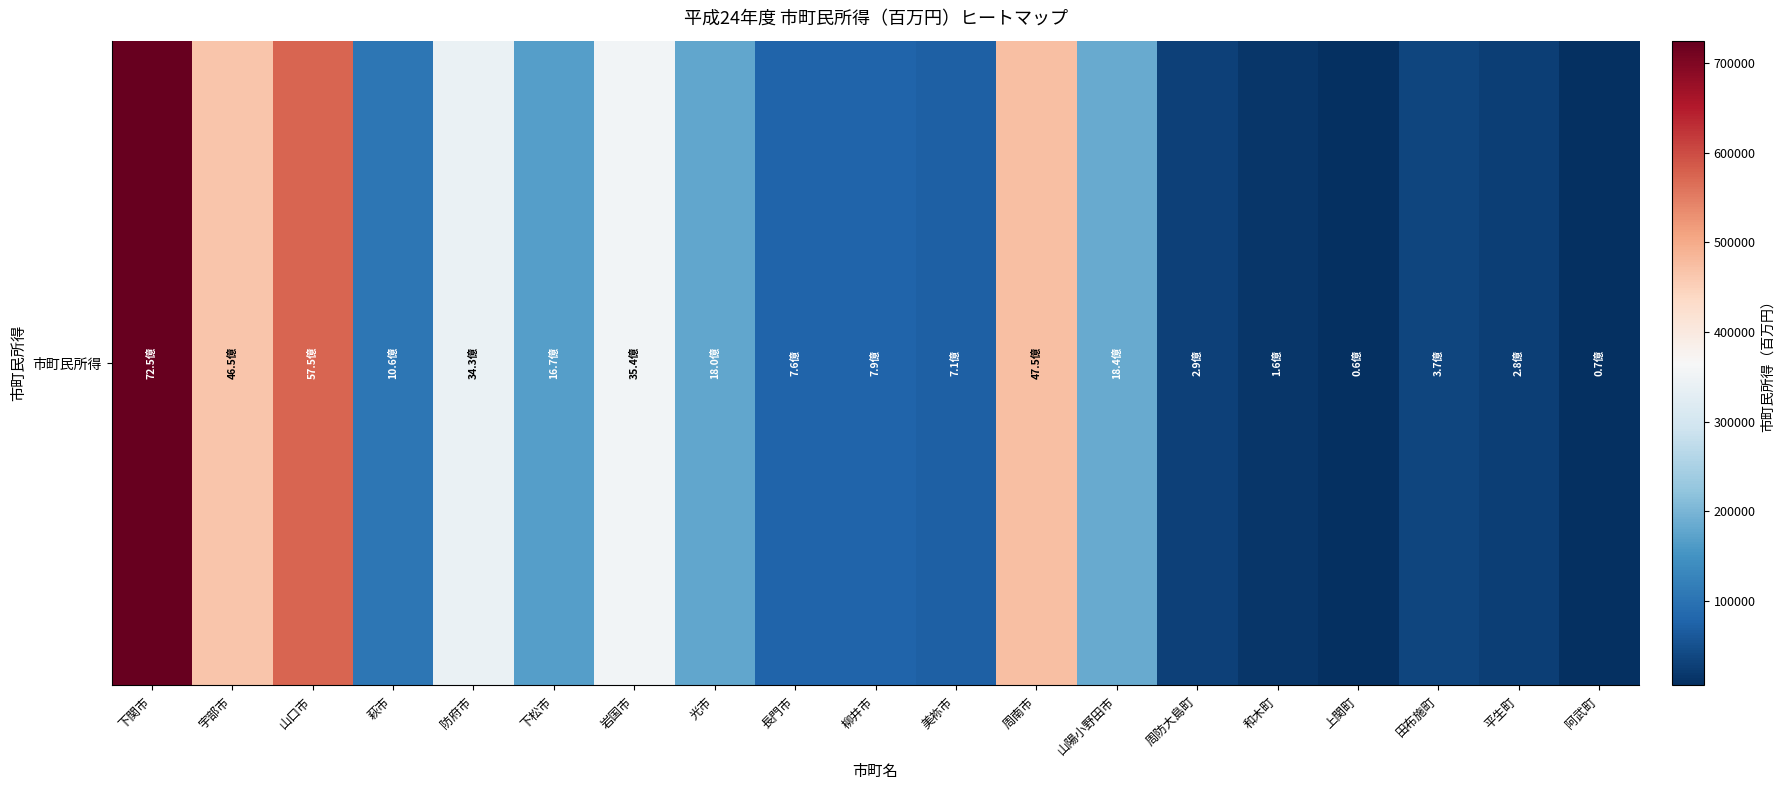

The value at 長門市 is 76175. True or false?

True